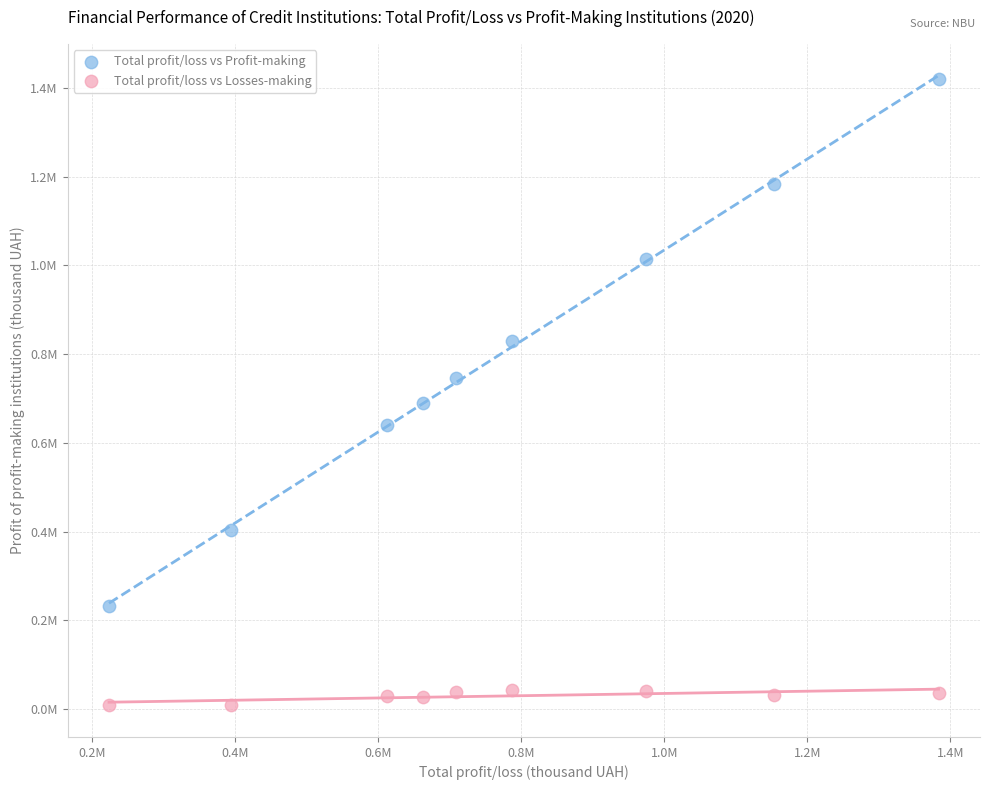

What are all the series names shown in the legend?

Total profit/loss vs Profit-making, Total profit/loss vs Losses-making